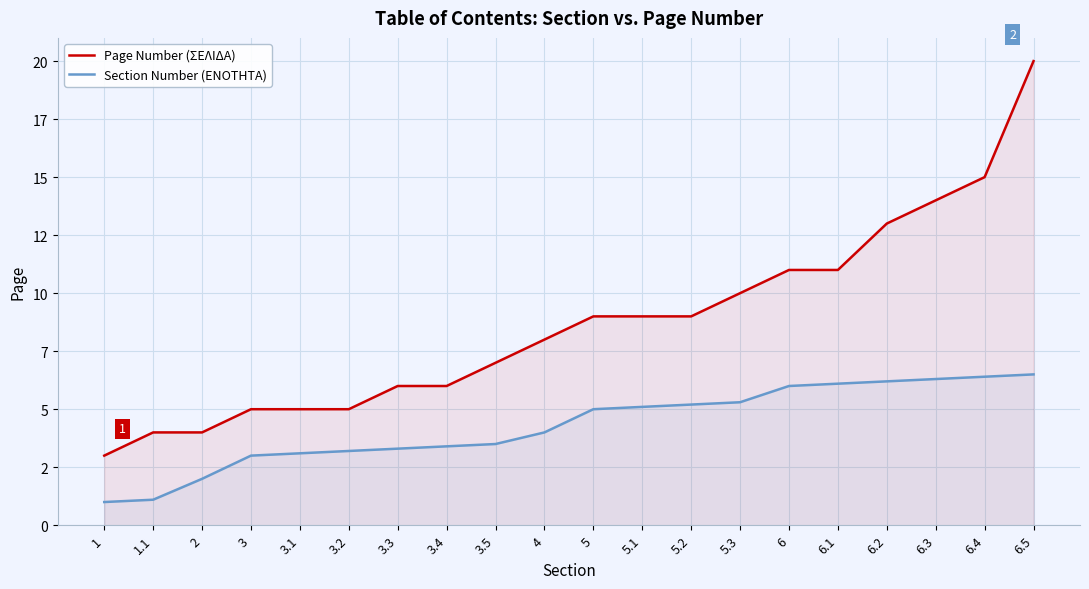

What is the label of the 1st point from the left?

1